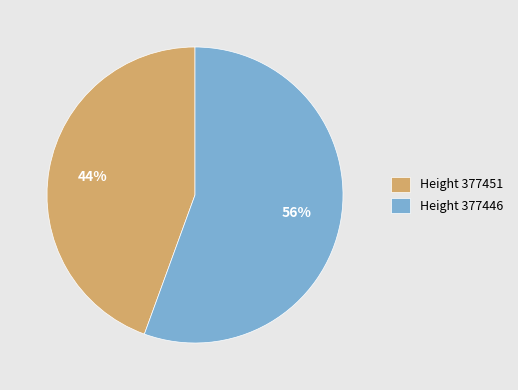

To the nearest percent, what percentage of the pie is Height 377451?

44%